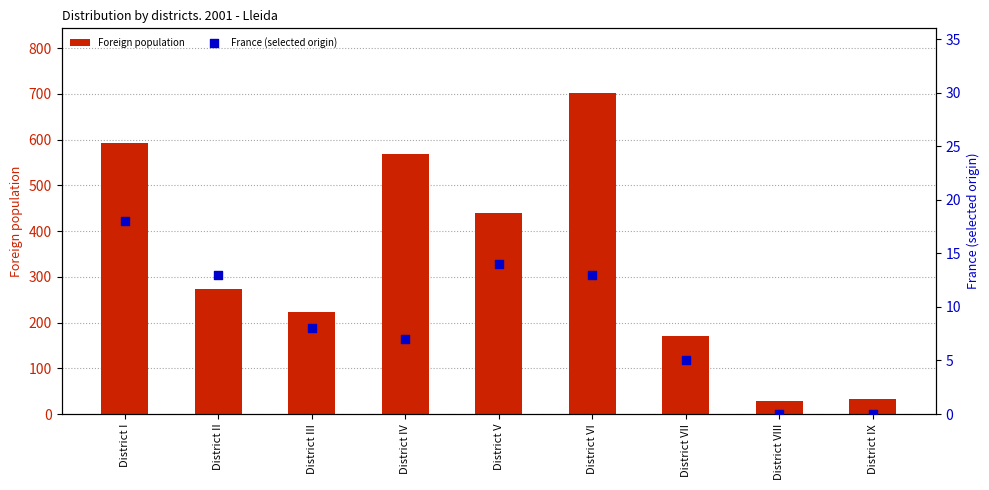

At which category is the sum across all series the highest?

District VI